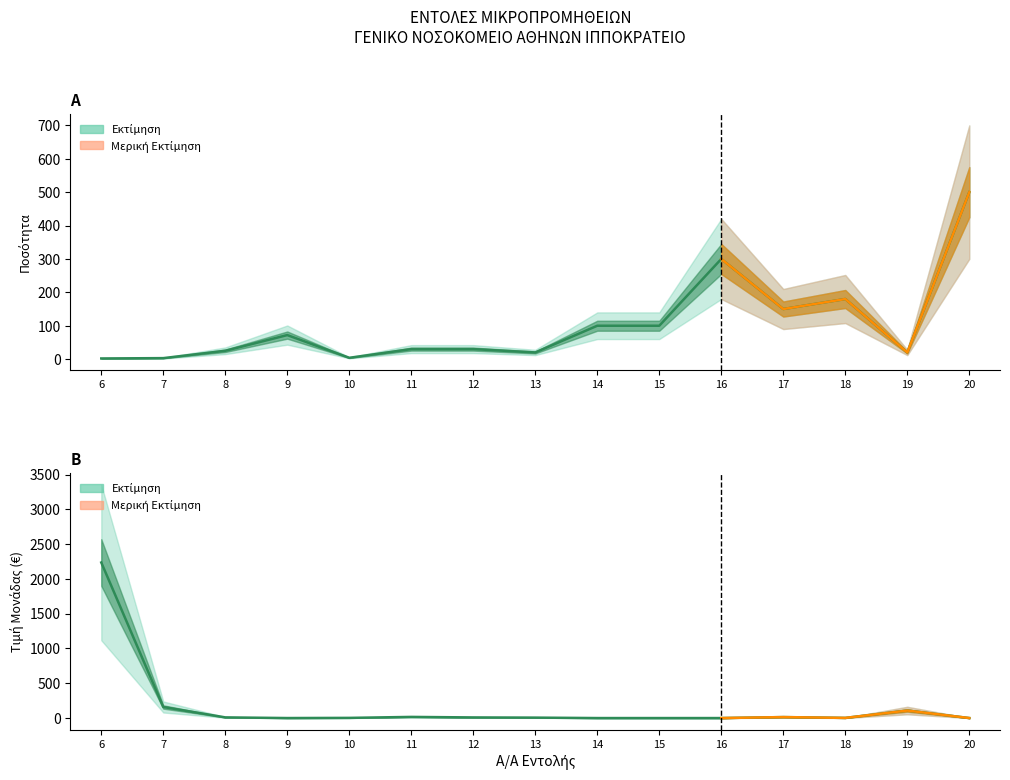

Reading right to left, transcribe all the data shown in this chart.

ΠΟΣΟΤΗΤΑ: 20=500.0	19=20.0	18=180.0	17=150.0	16=300.0	15=100.0	14=100.0	13=20.0	12=30.0	11=30.0	10=4.0	9=72.0	8=25.0	7=3.0	6=2.0
ΤΙΜΗ ΜΟΝΑΔΑΣ: 20=0.2	19=108.0	18=2.2	17=14.0	16=0.0	15=0.0	14=0.0	13=6.3	12=9.0	11=16.5	10=2.6	9=0.2	8=9.8	7=159.0	6=2236.0